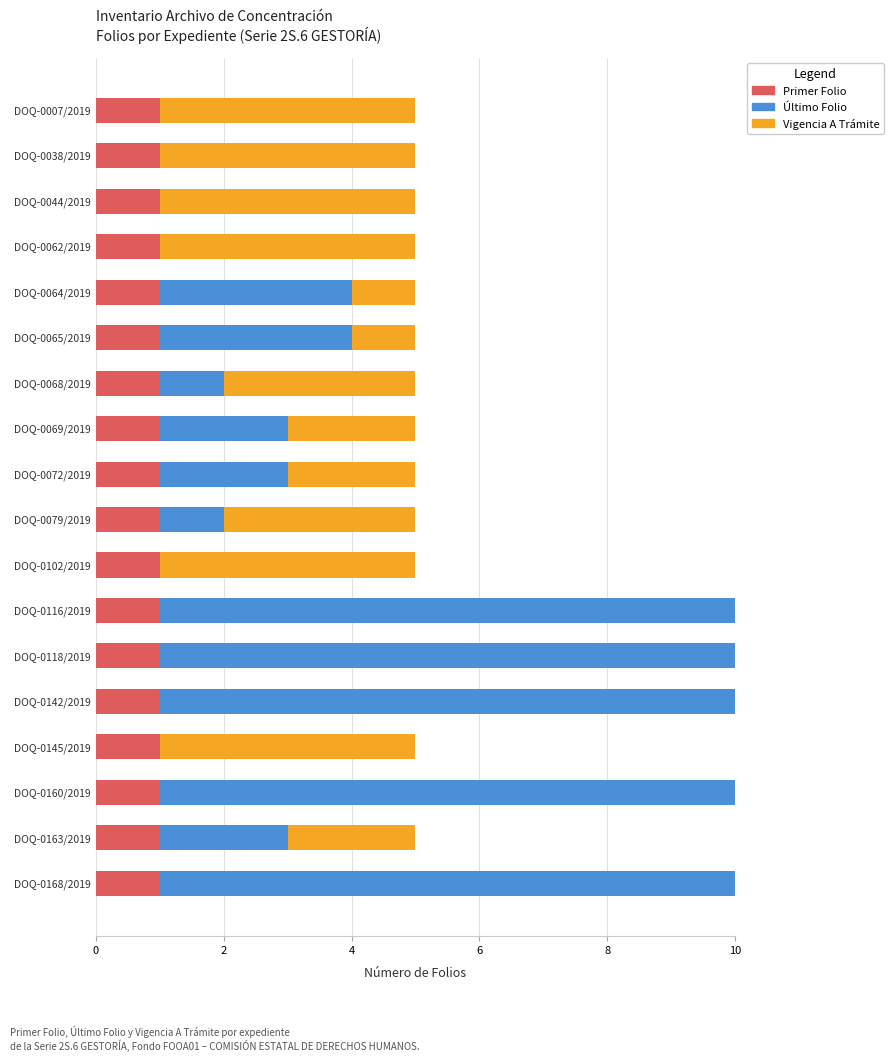

How many bars are there in each group?

3